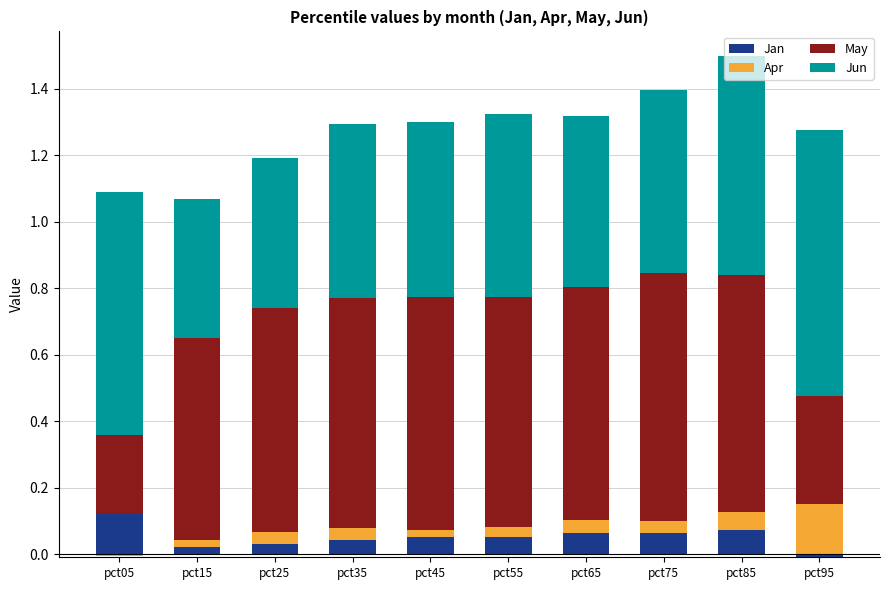

What is the value of the May bar at the 5th from the left?

0.7